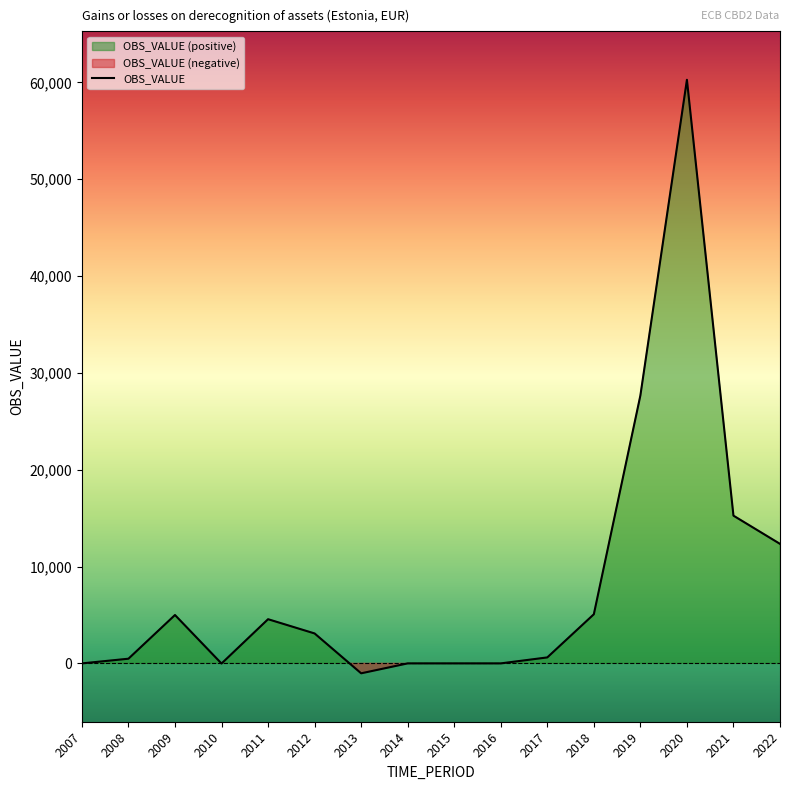

What is the value of the 2nd point from the left?

483